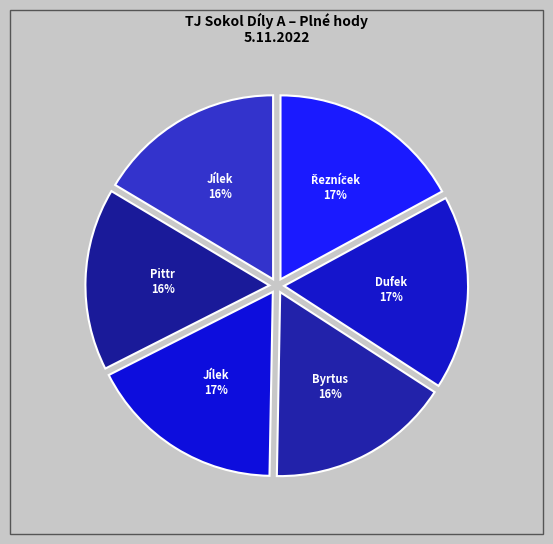

Is there a majority slice in this chart?

No